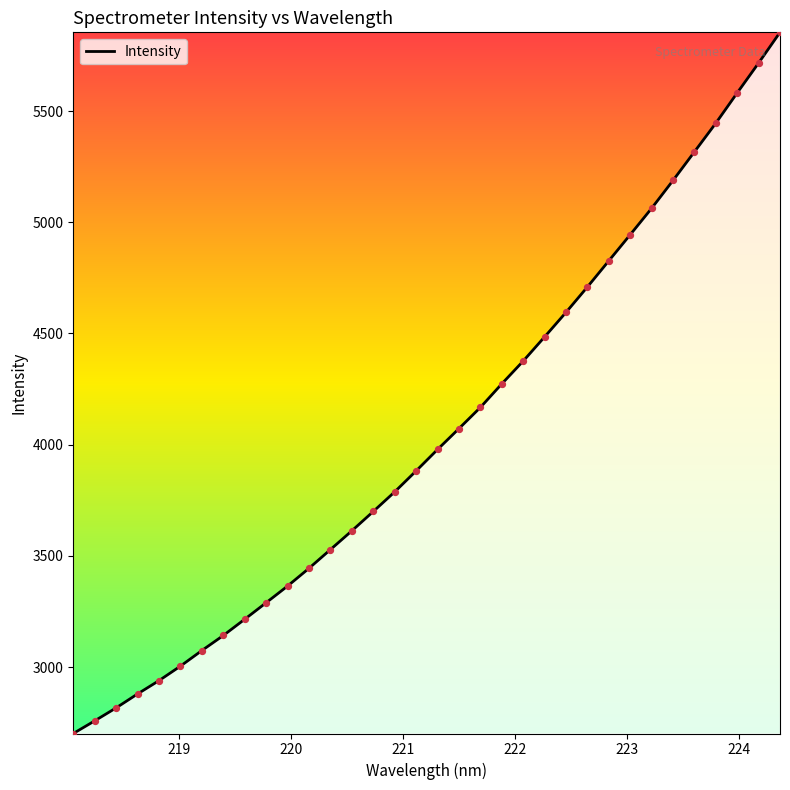

What is the difference between the maximum and minimum values?

3153.3